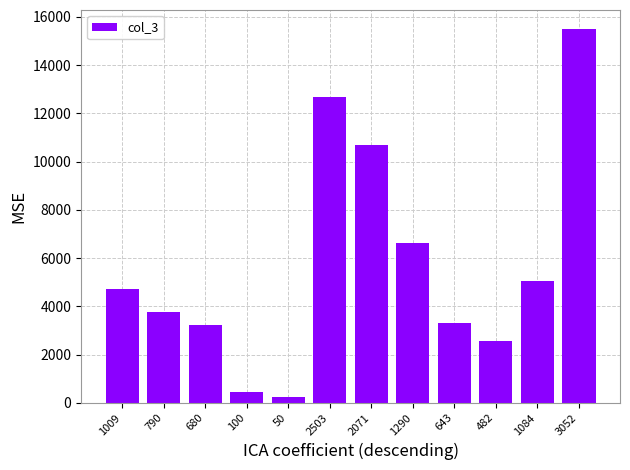

Is it true that the value at 2503 is 12694.2?

True